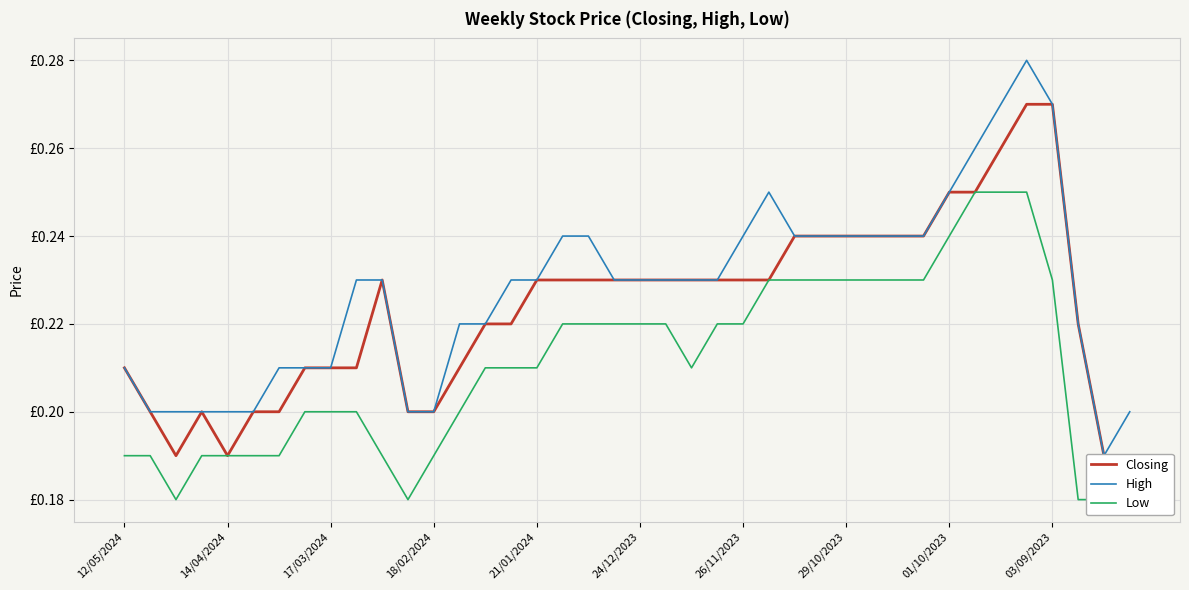

Reading left to right, list all the values displayed in this chart.

Closing: 0.2	0.2	0.2	0.2	0.2	0.2	0.2	0.2	0.2	0.2	0.2	0.2	0.2	0.2	0.2	0.2	0.2	0.2	0.2	0.2	0.2	0.2	0.2	0.2	0.2	0.2	0.2	0.2	0.2	0.2	0.2	0.2	0.2	0.2	0.3	0.3	0.3	0.2	0.2	0.2
High: 0.2	0.2	0.2	0.2	0.2	0.2	0.2	0.2	0.2	0.2	0.2	0.2	0.2	0.2	0.2	0.2	0.2	0.2	0.2	0.2	0.2	0.2	0.2	0.2	0.2	0.2	0.2	0.2	0.2	0.2	0.2	0.2	0.2	0.3	0.3	0.3	0.3	0.2	0.2	0.2
Low: 0.2	0.2	0.2	0.2	0.2	0.2	0.2	0.2	0.2	0.2	0.2	0.2	0.2	0.2	0.2	0.2	0.2	0.2	0.2	0.2	0.2	0.2	0.2	0.2	0.2	0.2	0.2	0.2	0.2	0.2	0.2	0.2	0.2	0.2	0.2	0.2	0.2	0.2	0.2	0.2